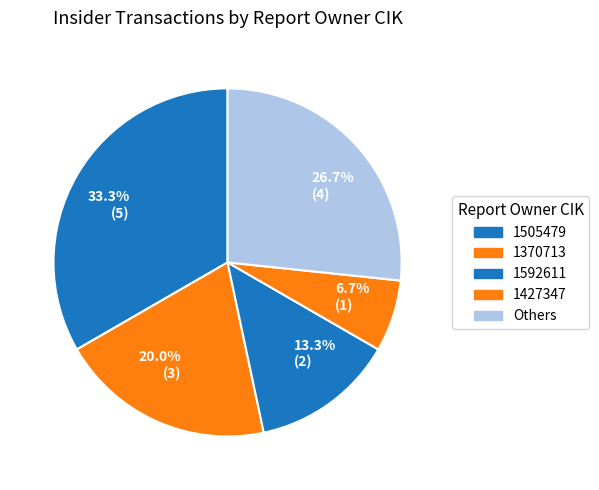

Rank the categories by value from lowest to highest.

6.7% (1), 13.3% (2), 20.0% (3), 26.7% (4), 33.3% (5)